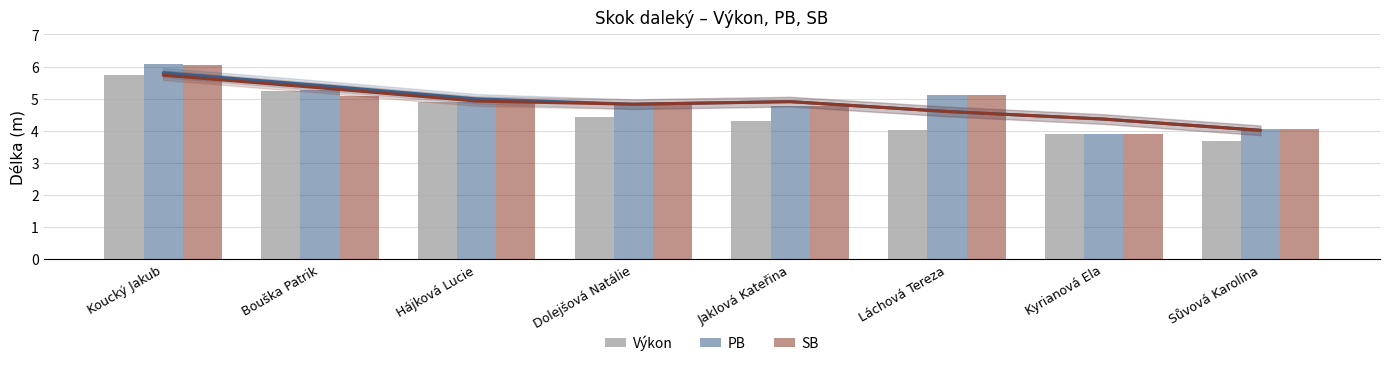

Reading left to right, what are all the values shown in this chart?

Výkon: 5.7	5.2	4.9	4.4	4.3	4.0	3.9	3.7
PB: 6.1	5.3	4.9	4.8	4.8	5.1	3.9	4.1
SB: 6.1	5.1	4.9	4.8	4.8	5.1	3.9	4.1